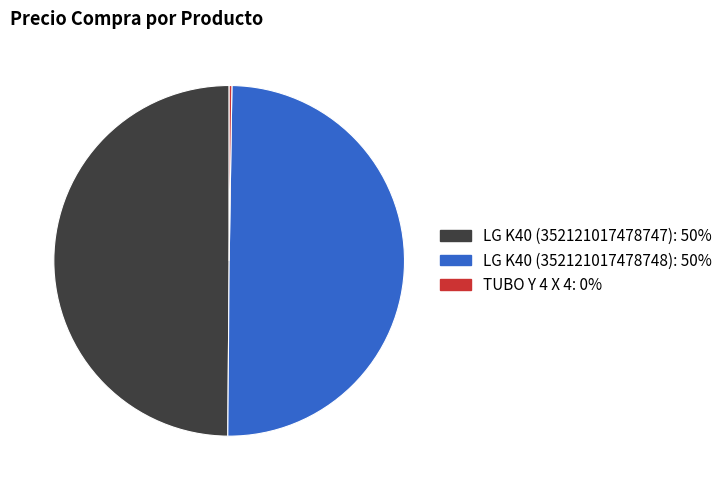

Is it true that LG K40 (352121017478747) is 39% of the pie?

False